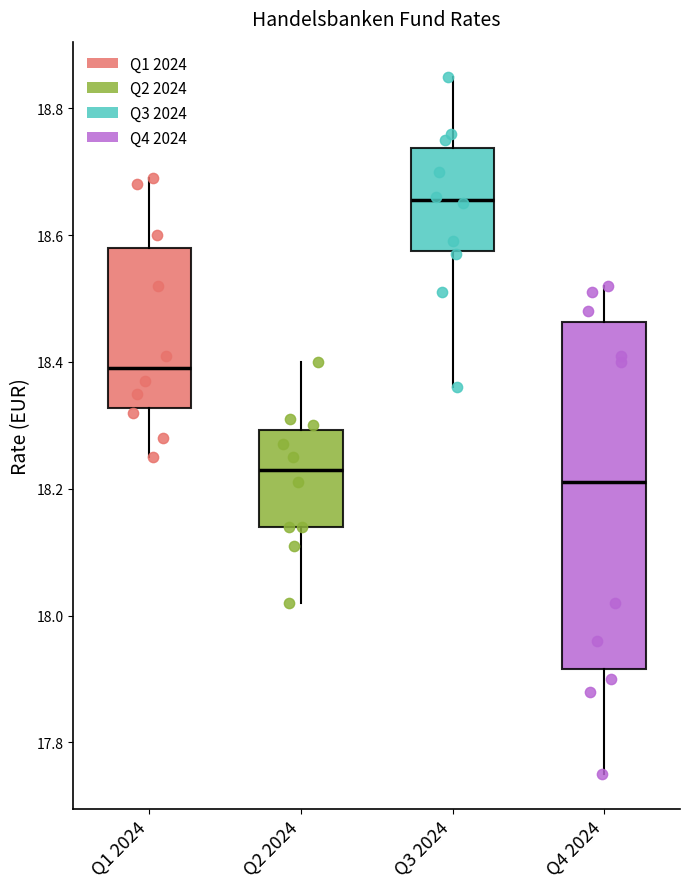

Where does the upper whisker of the box for Q1 2024 end on the y-axis? The values are not printed on the chart, so give them approximately, as read against the axis.

18.70